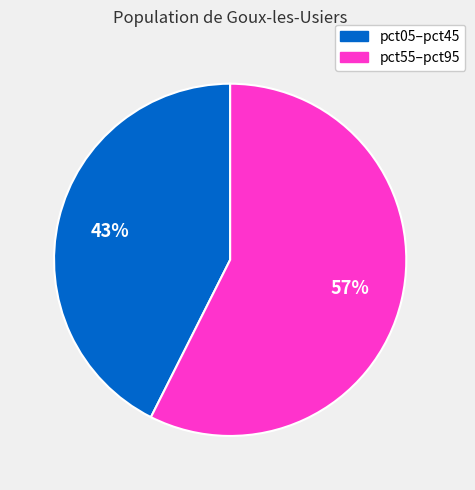

Is there any slice that represents more than half of the pie?

Yes